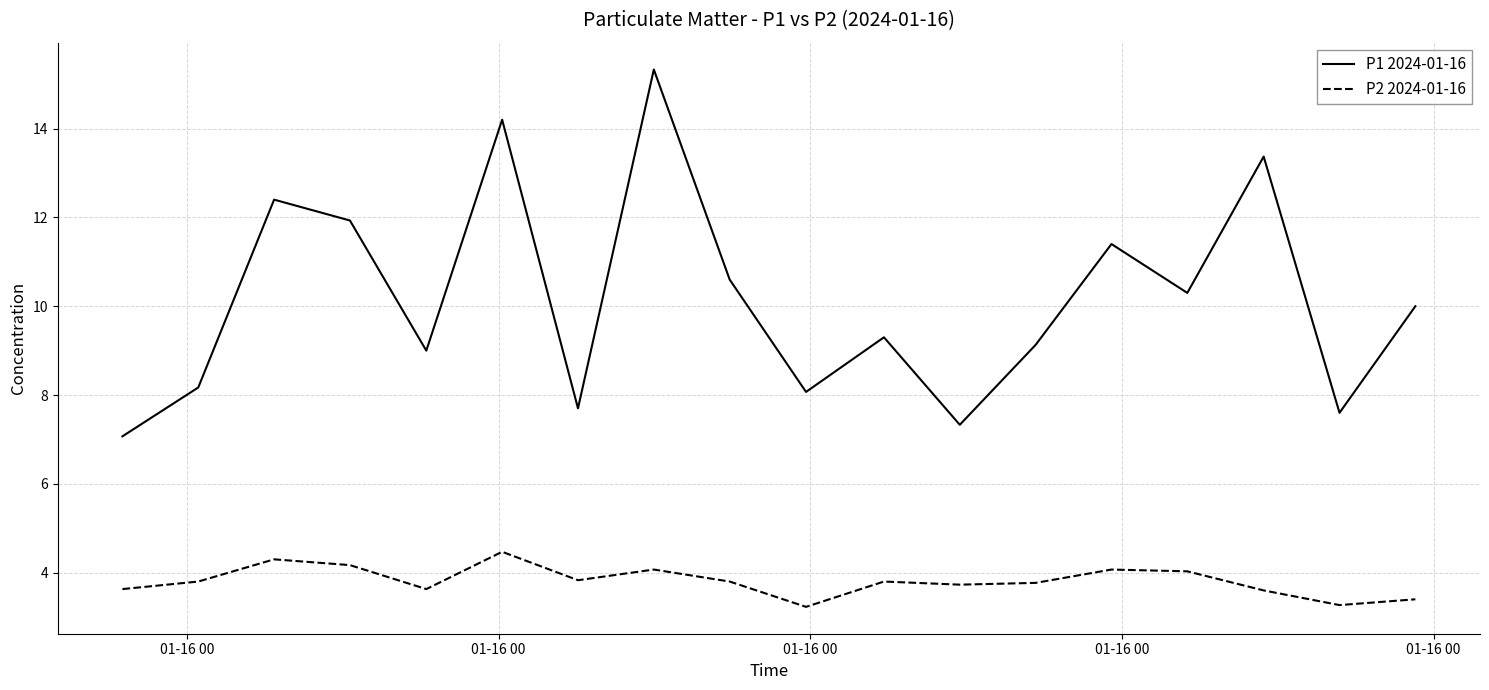

True or false: P1 2024-01-16 and P2 2024-01-16 cross at least once.

False